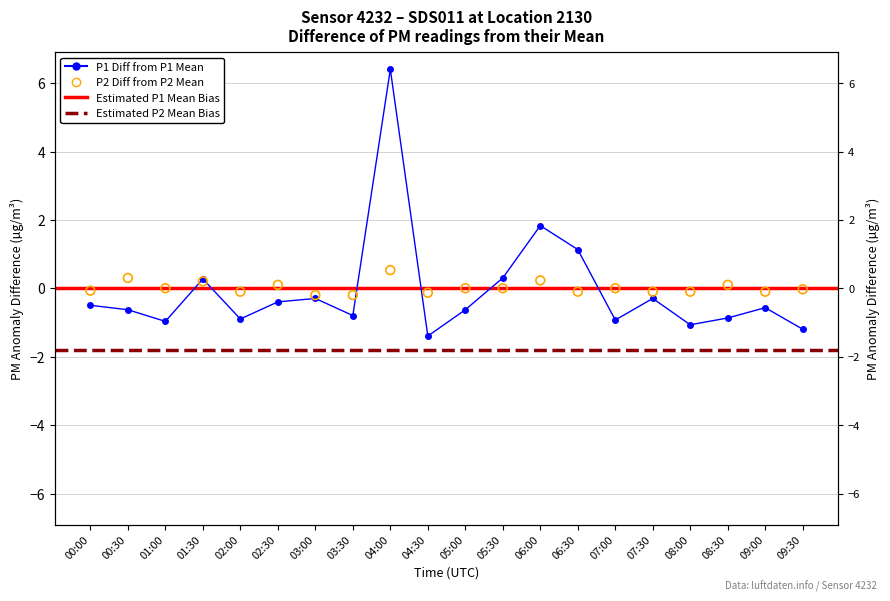

At which category is the sum across all series the highest?

04:00